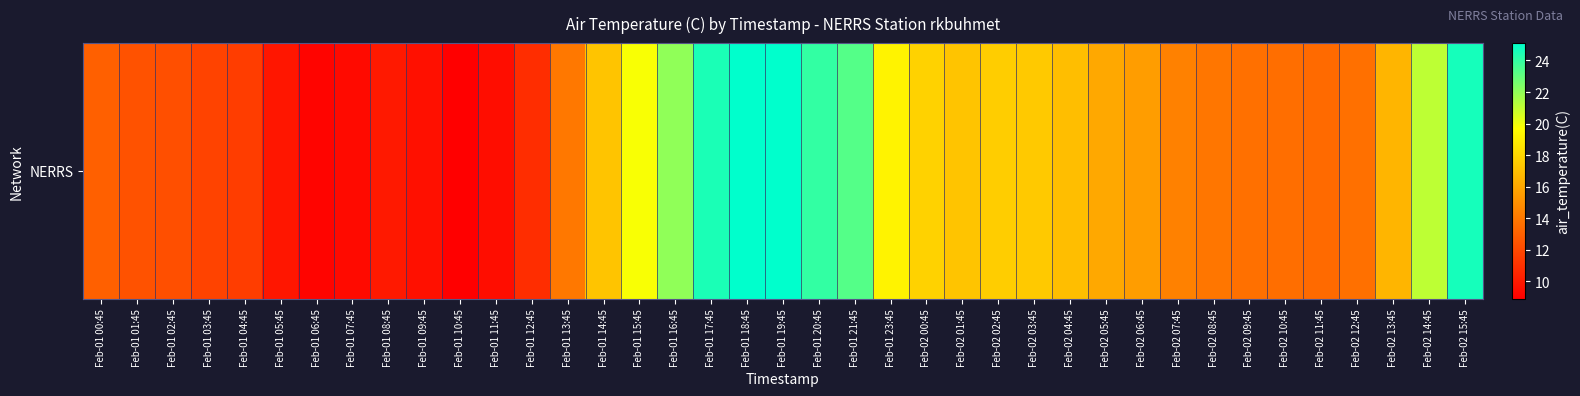

What is the change in value from Feb-01 02:45 to Feb-02 11:45?

+1.1